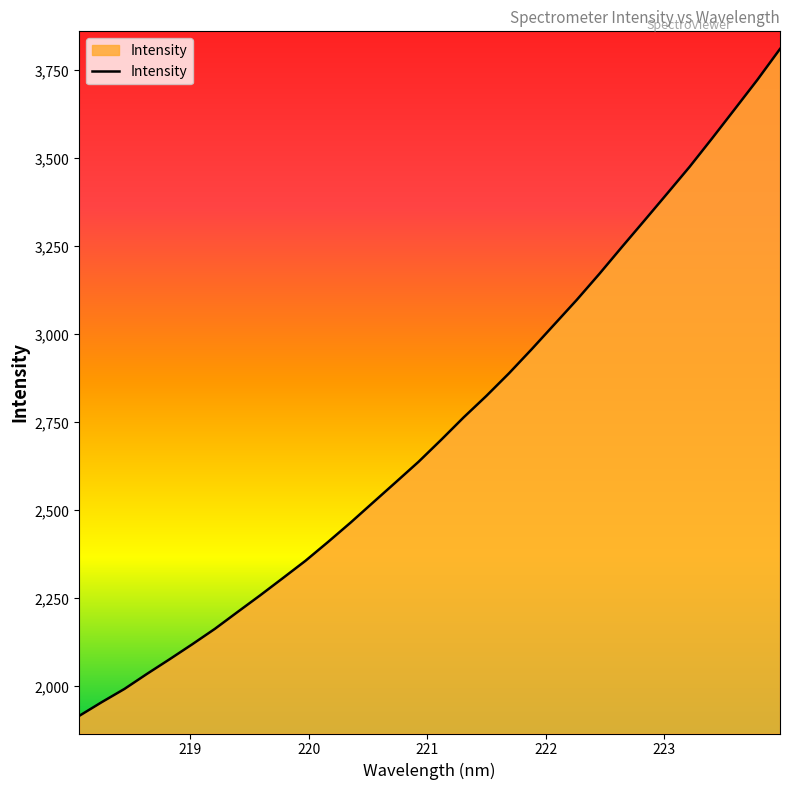

What is the maximum value shown in the chart?

3811.2